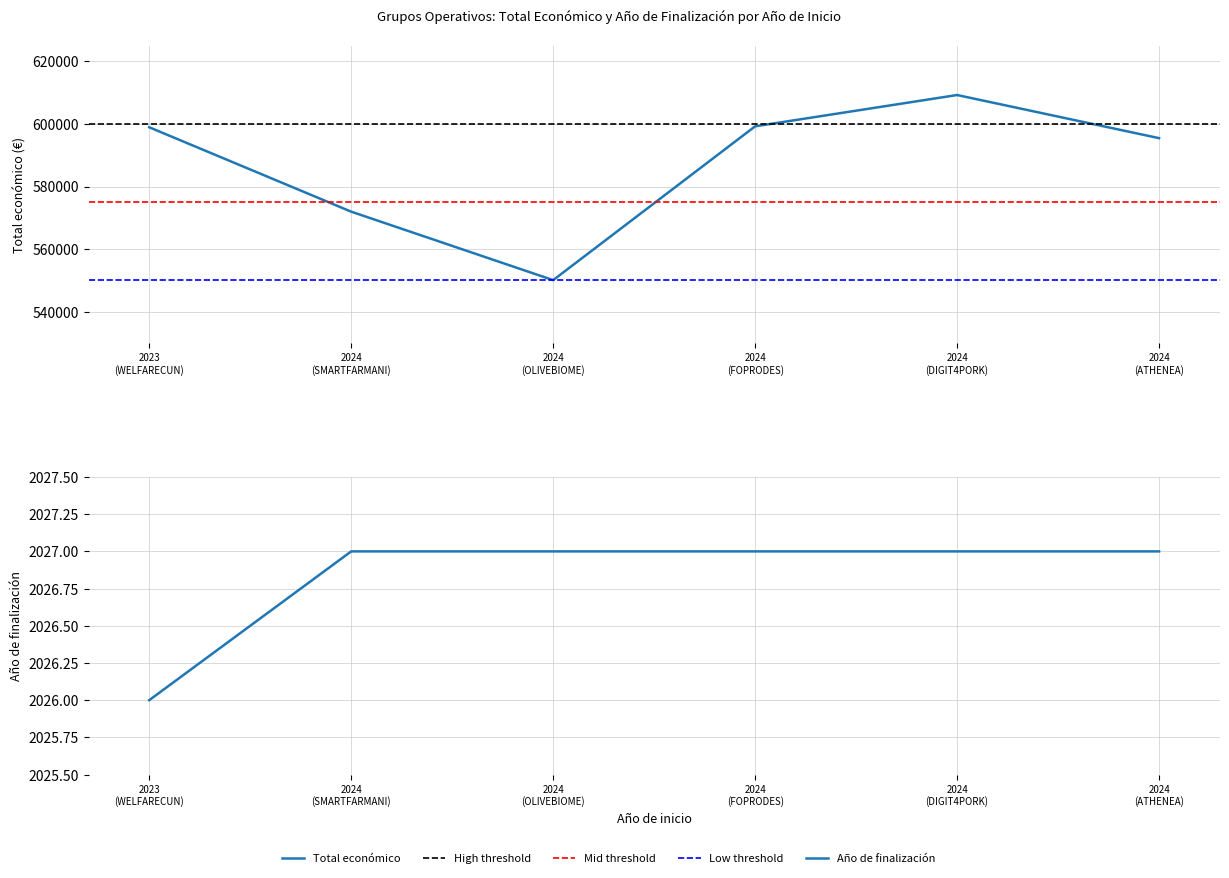

True or false: Total económico and Año de finalización intersect in this chart.

False